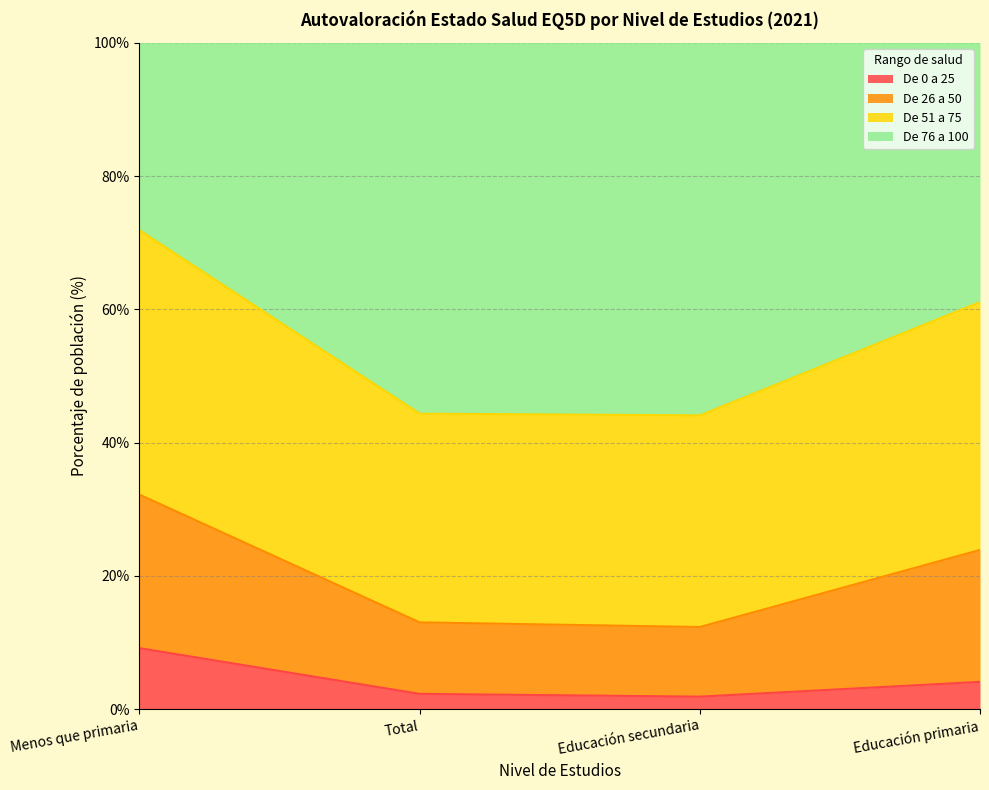

The De 0 a 25 series shows 9.2 at Menos que primaria. True or false?

True